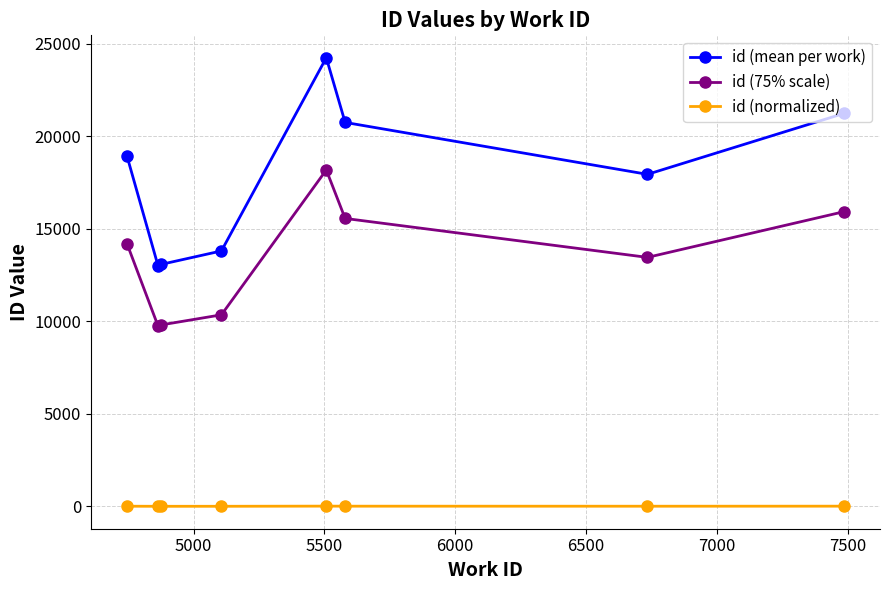

Rank the series by their maximum value, from lowest to highest.

id (normalized), id (75% scale), id (mean per work)